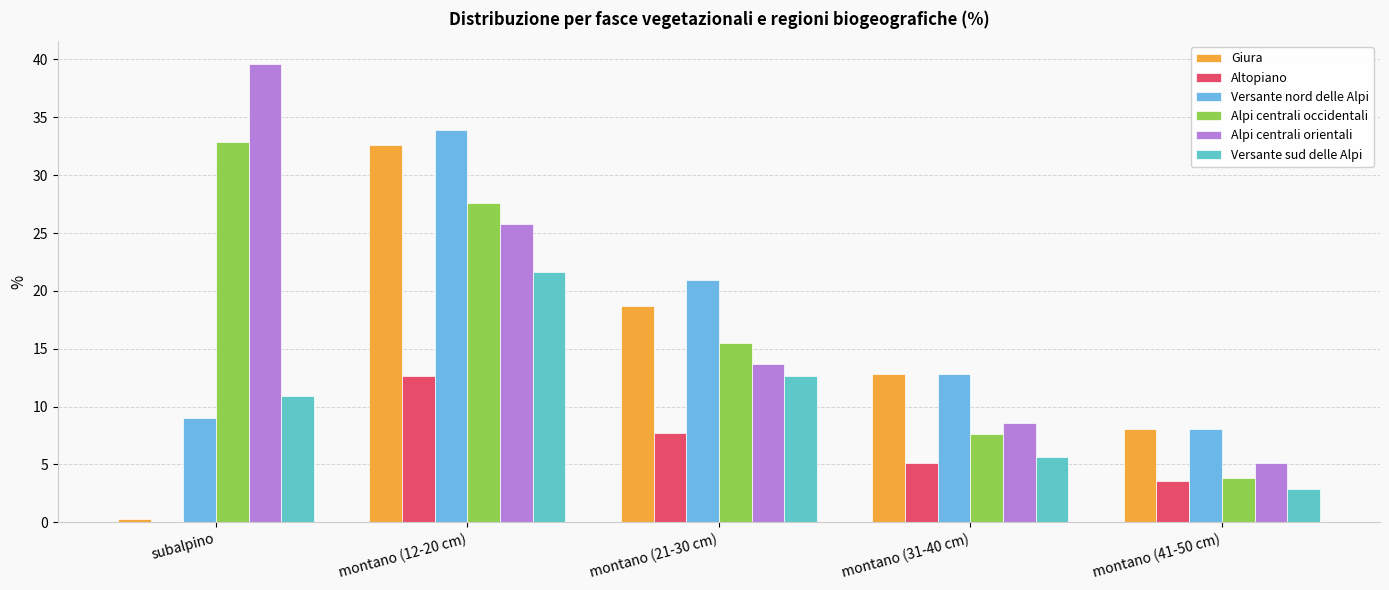

At which category is the sum across all series the highest?

montano (12-20 cm)